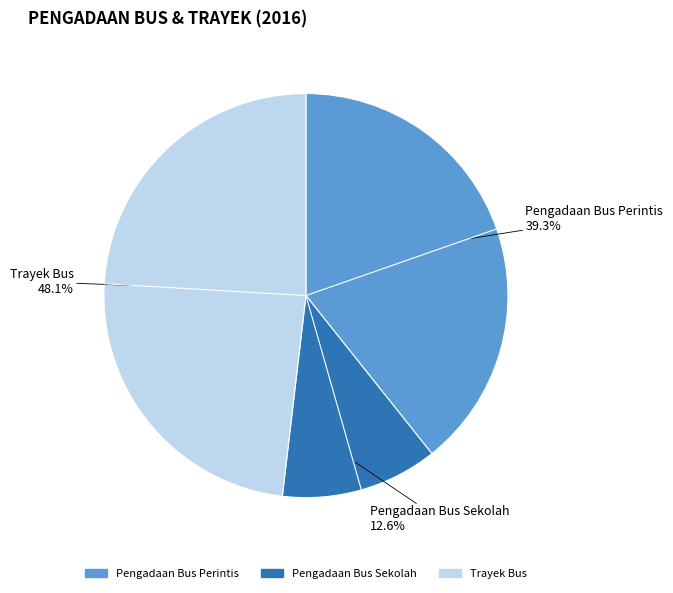

What is the largest slice in the pie chart?

Trayek Bus